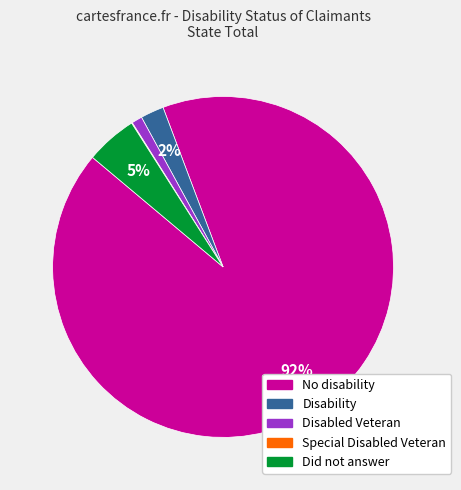

Which category has the biggest portion of the pie?

No disability